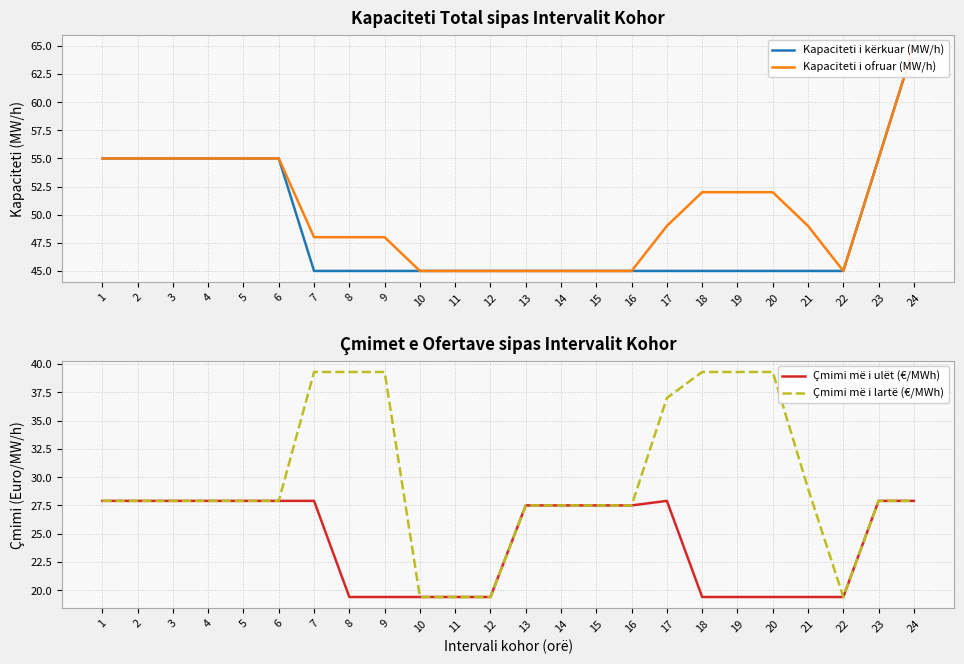

What are all the series names shown in the legend?

Kapaciteti i kërkuar (MW/h), Kapaciteti i ofruar (MW/h), Çmimi më i ulët (€/MWh), Çmimi më i lartë (€/MWh)